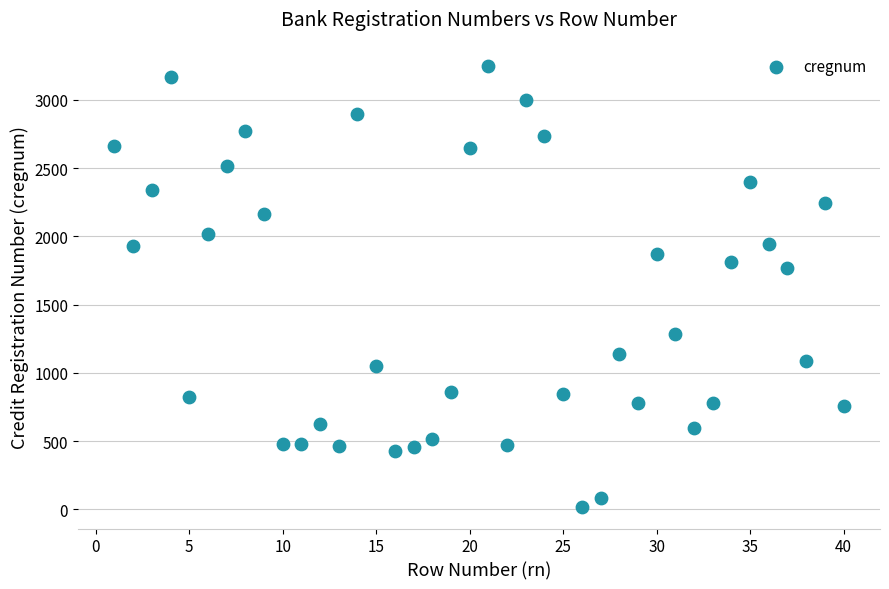

What is the range of X values (max minus min)?

39